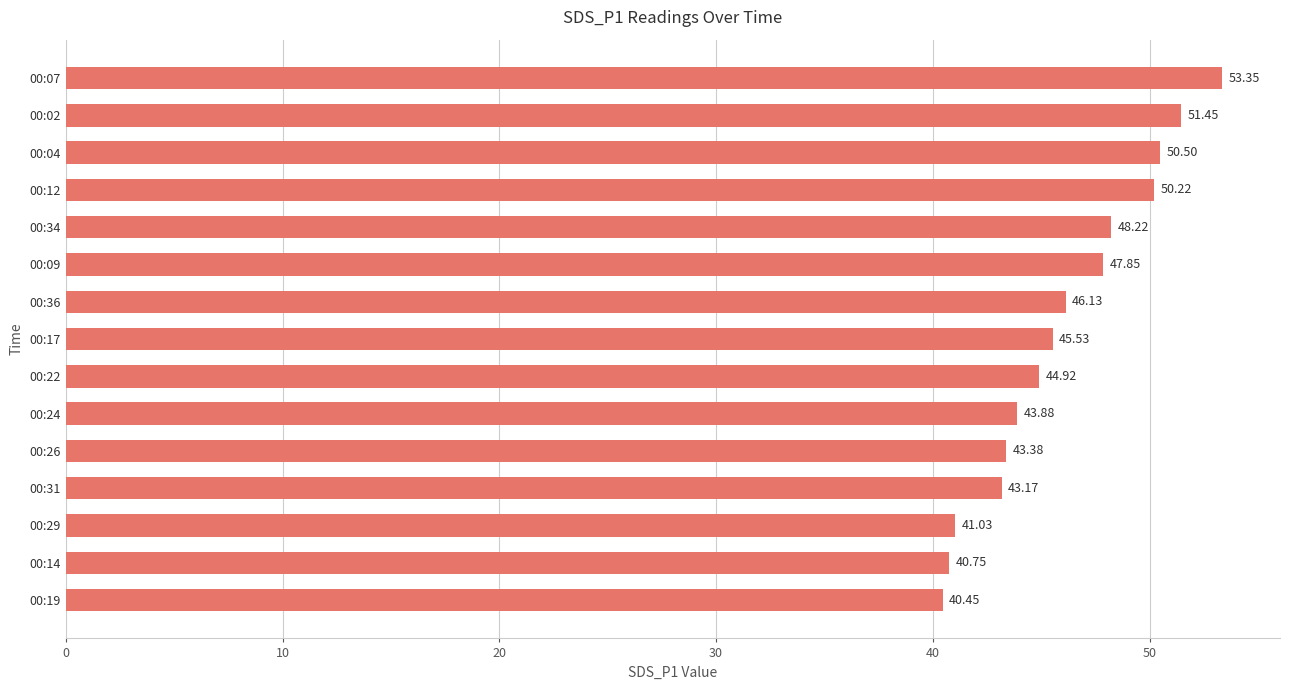

Between 00:12 and 00:29, which is larger?

00:12